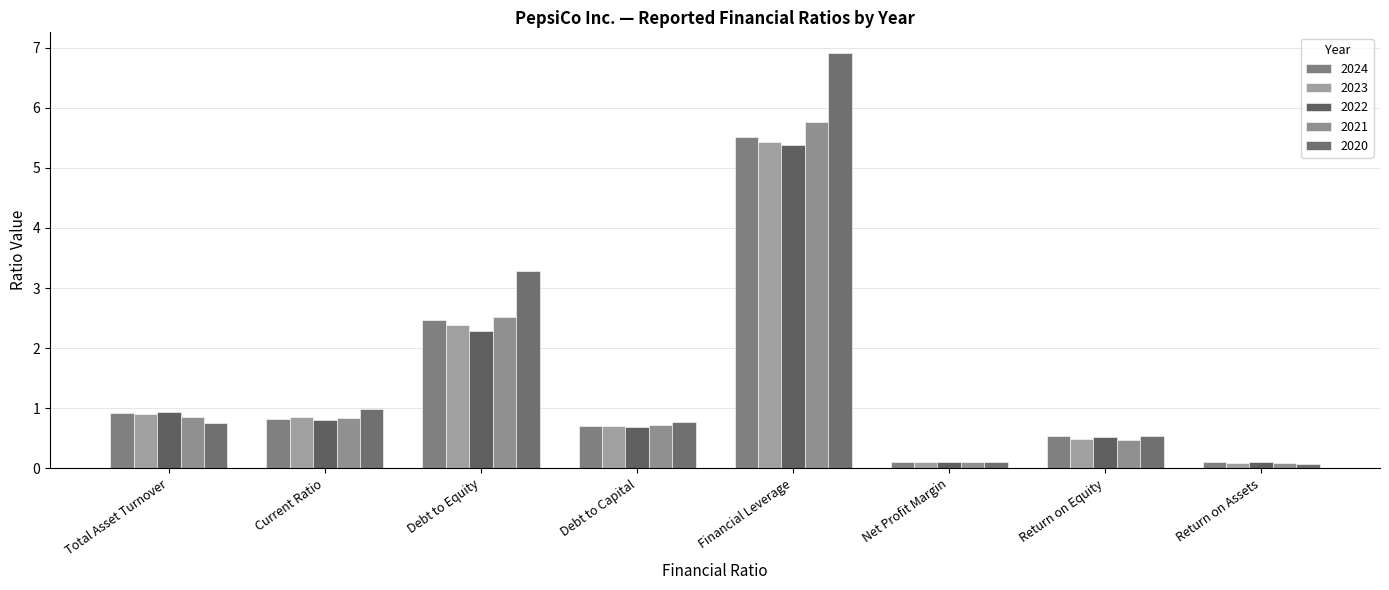

At which label does 2023 reach its minimum?

Return on Assets